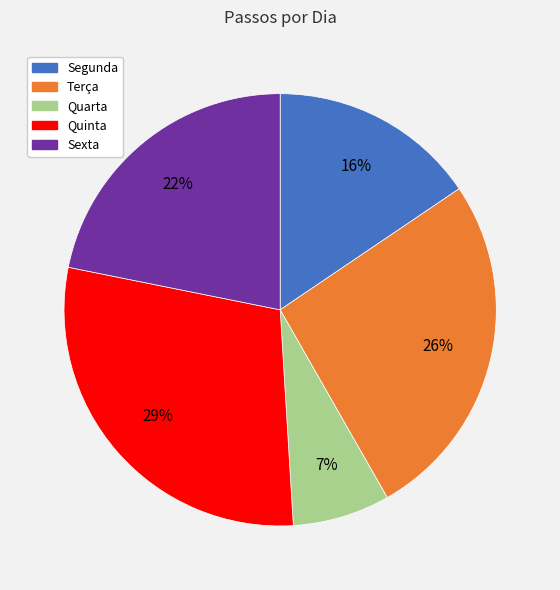

Is there any slice that represents more than half of the pie?

No